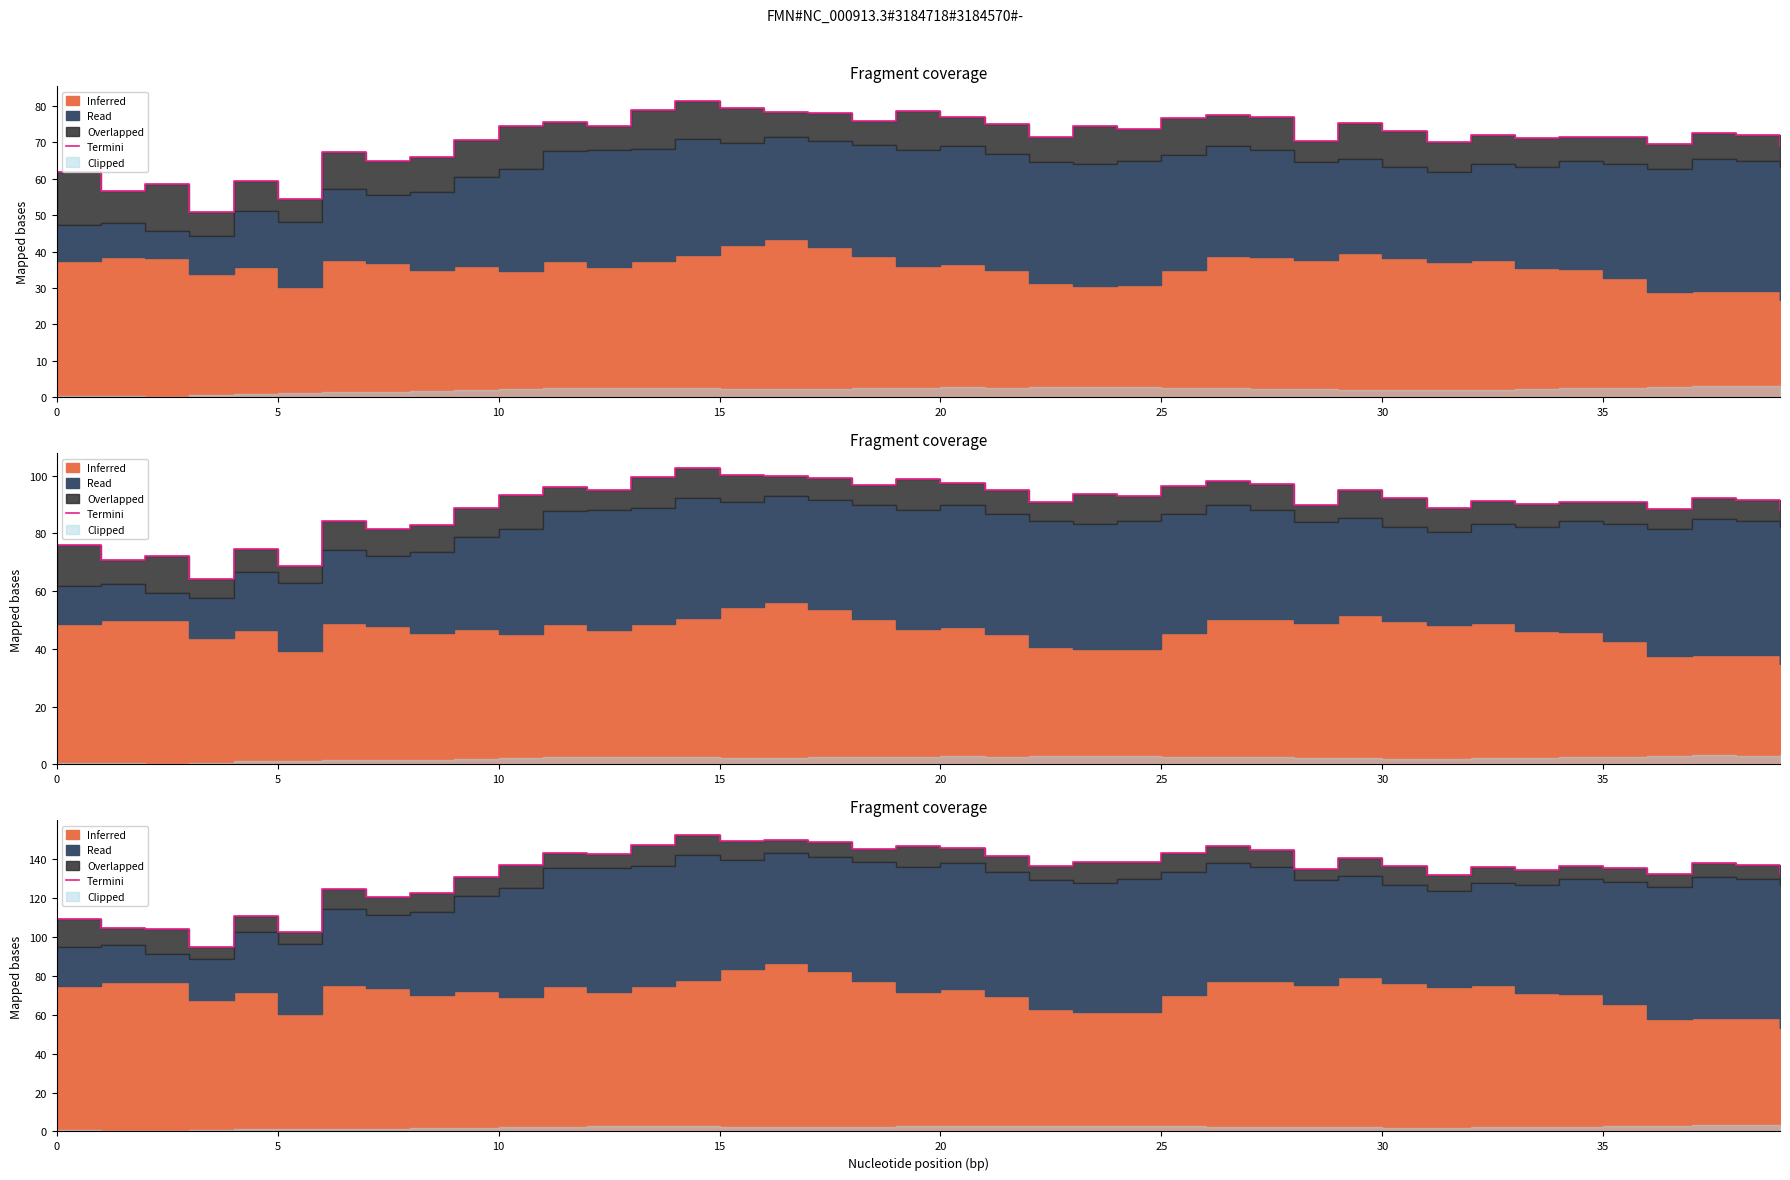

How many values are below 136?

16